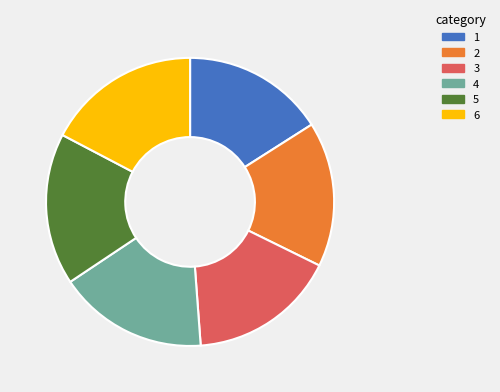

How many slices are in this pie chart?

6